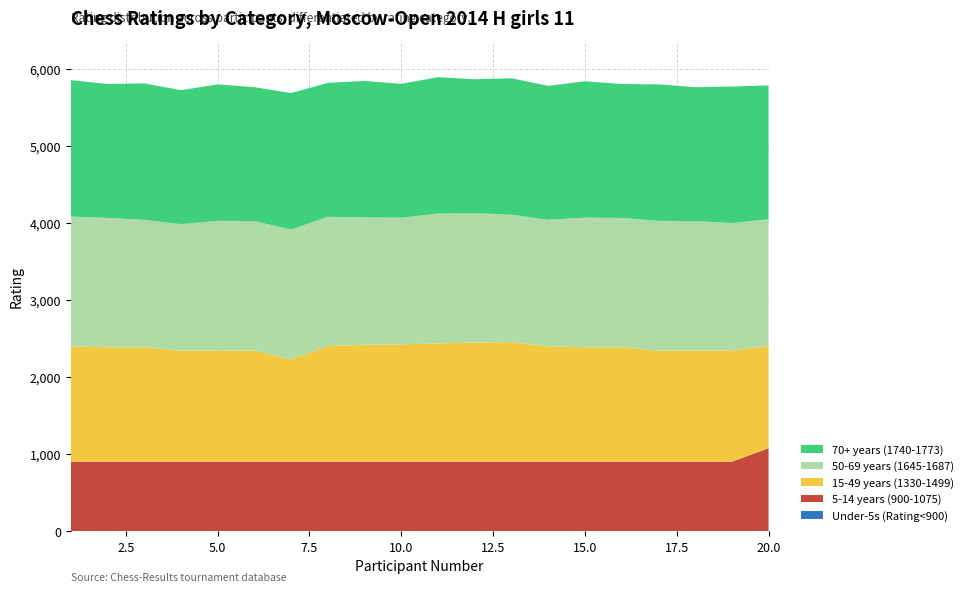

Reading left to right, list all the values displayed in this chart.

Under-5s (Rating<900): 0	0	0	0	0	0	0	0	0	0	0	0	0	0	0	0	0	0	0	0
5-14 years (900-1075): 900	900	900	900	900	900	900	900	900	900	900	900	900	900	900	900	900	900	900	1075
15-49 years (1330-1499): 1499	1487	1487	1443	1446	1446	1330	1502	1519	1525	1537	1549	1554	1499	1487	1487	1443	1446	1446	1330
50-69 years (1645-1687): 1687	1681	1656	1645	1684	1681	1687	1681	1656	1645	1687	1681	1656	1645	1684	1681	1687	1681	1656	1645
70+ years (1740-1773): 1773	1740	1773	1740	1773	1740	1773	1740	1773	1740	1773	1740	1773	1740	1773	1740	1773	1740	1773	1740